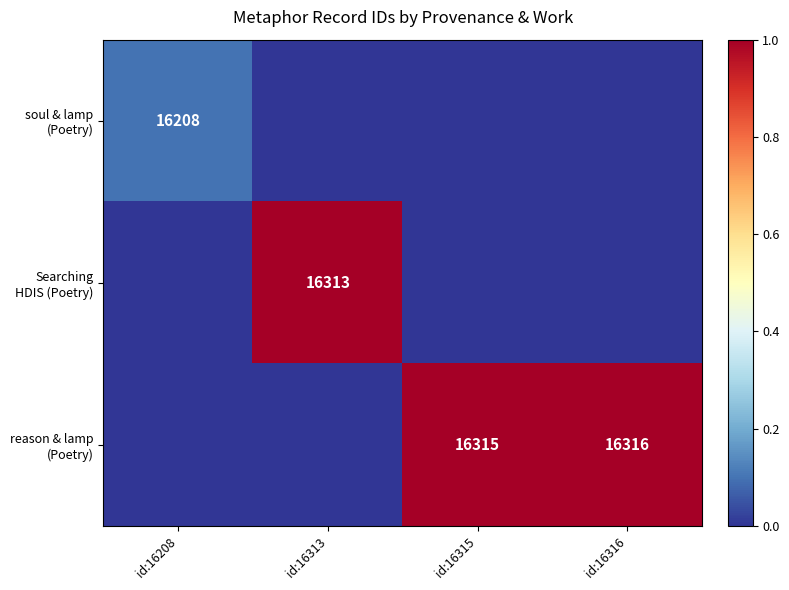

The value of soul & lamp (Poetry) at id:16313 is 0.0. True or false?

True